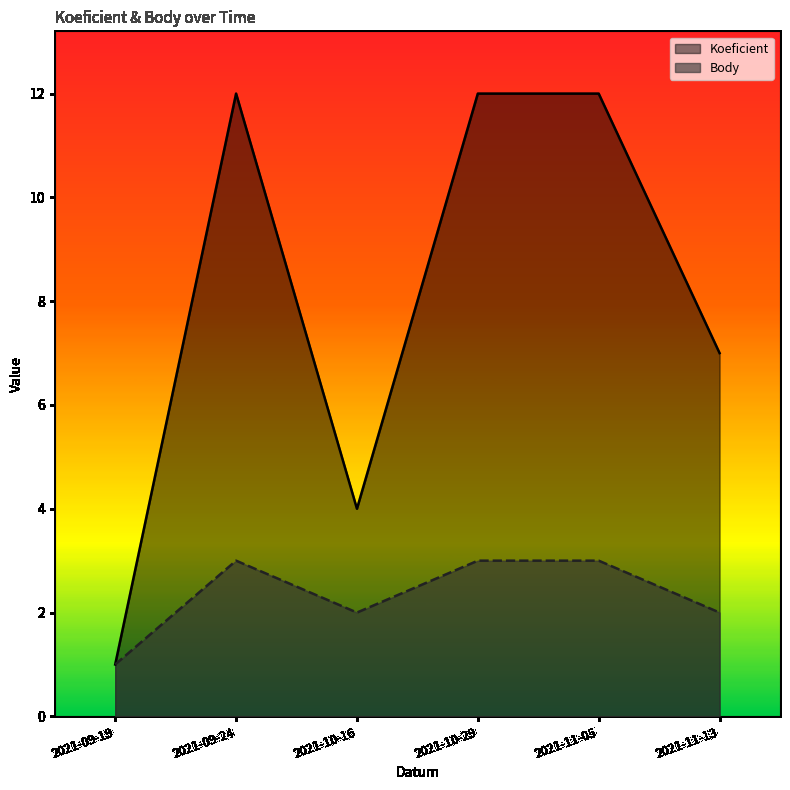

Reading left to right, list all the values displayed in this chart.

Koeficient: 2021-09-19=1	2021-09-24=12	2021-10-16=4	2021-10-29=12	2021-11-05=12	2021-11-13=7
Body: 2021-09-19=1	2021-09-24=3	2021-10-16=2	2021-10-29=3	2021-11-05=3	2021-11-13=2